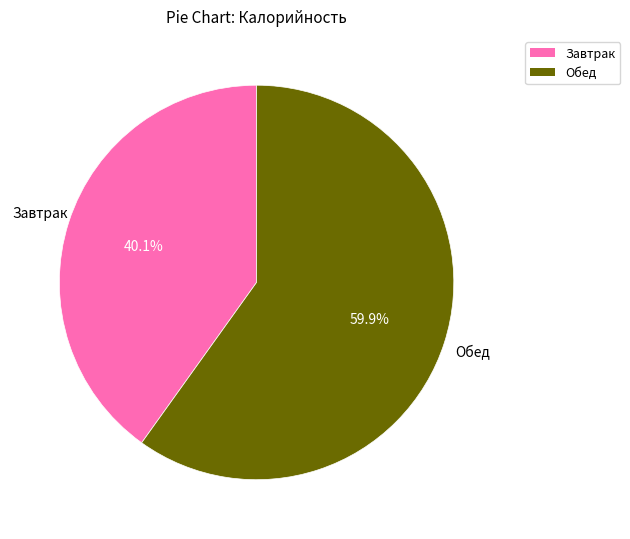

Approximately how many times larger is the value at Завтрак compared to Обед?

0.7